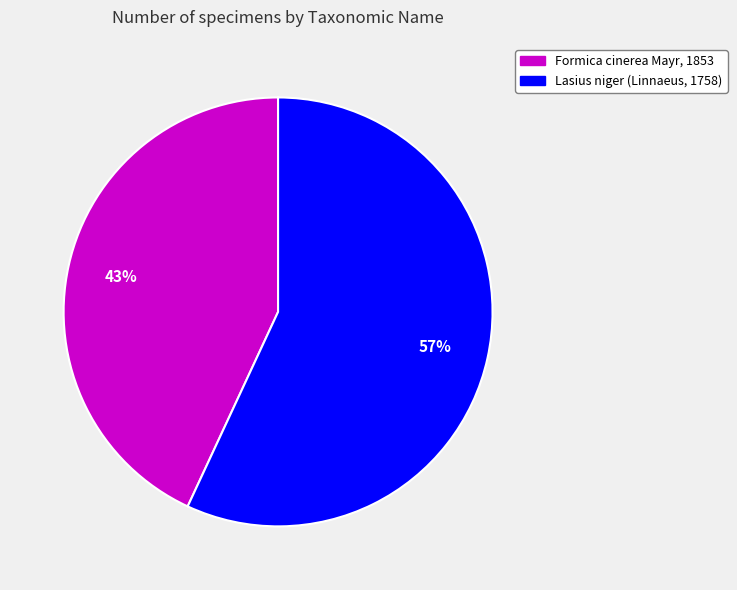

Is it true that Formica cinerea Mayr, 1853 is 31% of the pie?

False